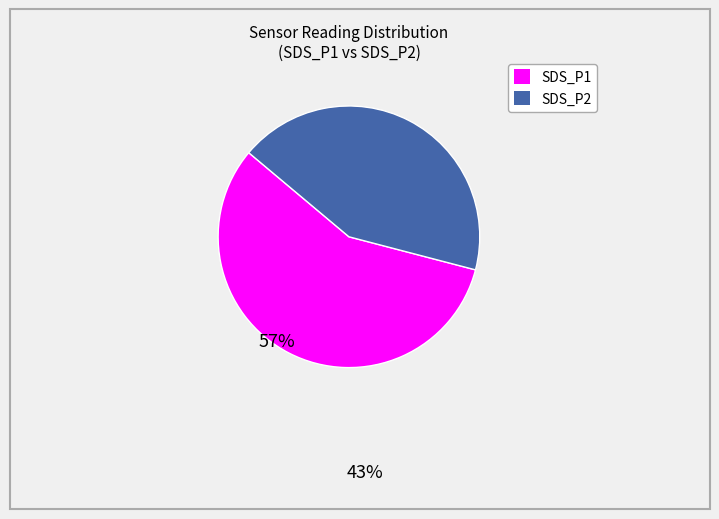

Count the number of slices in the pie.

2